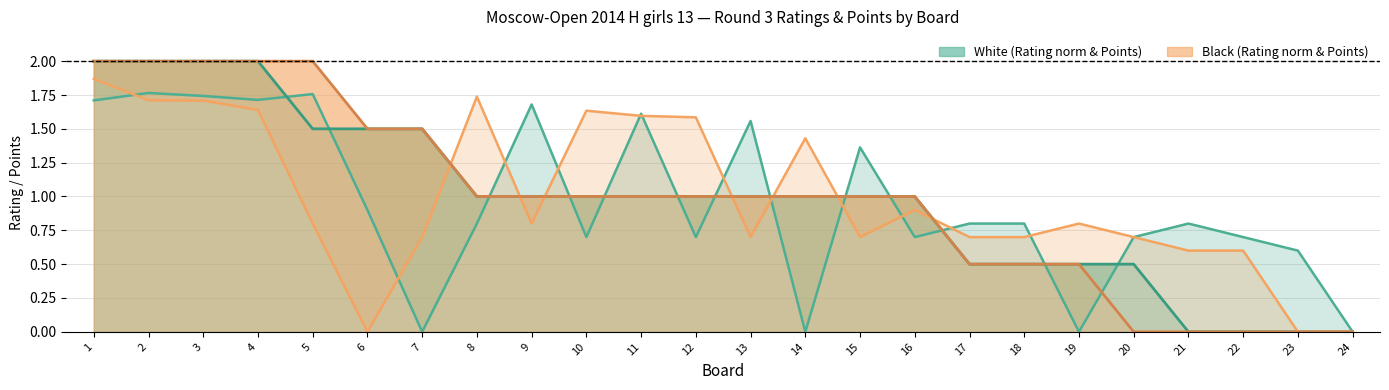

Rank the series by their maximum value, from highest to lowest.

White Points, Black Points, Black Rating, White Rating